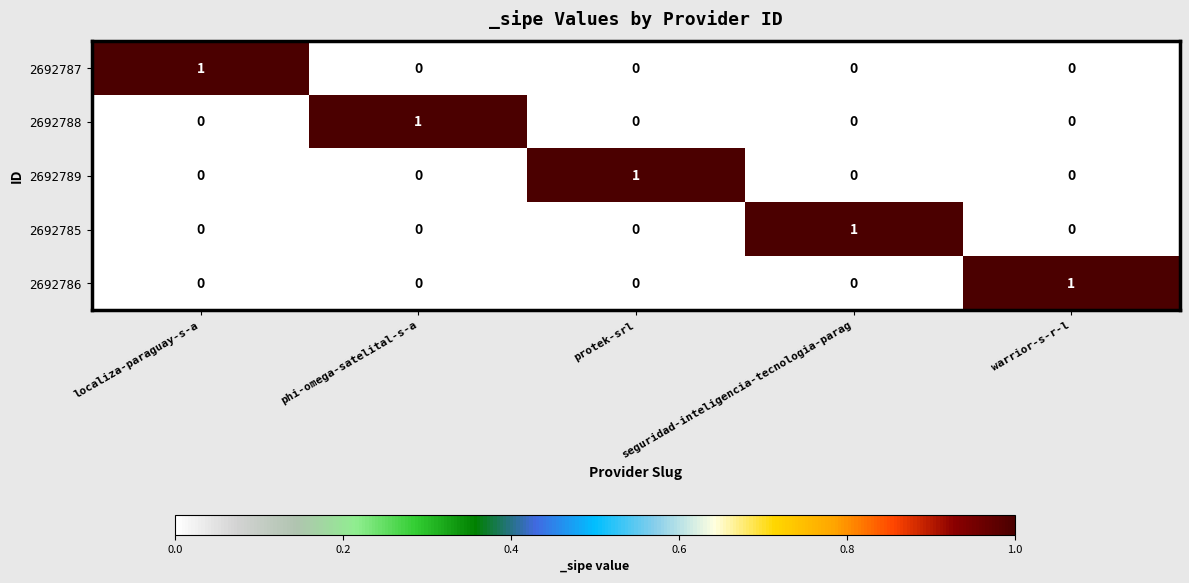

Is it true that 2692786 equals 0 at protek-srl?

True